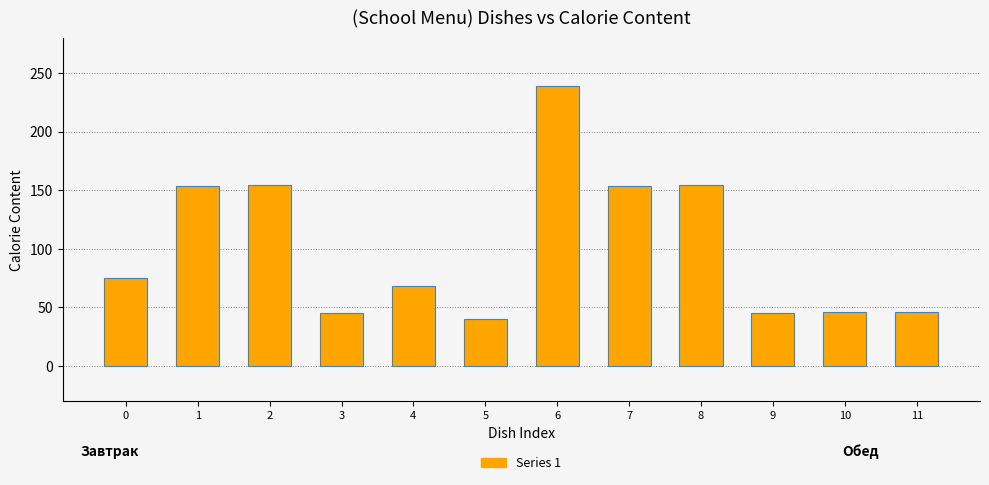

What is the smallest value displayed?

39.9